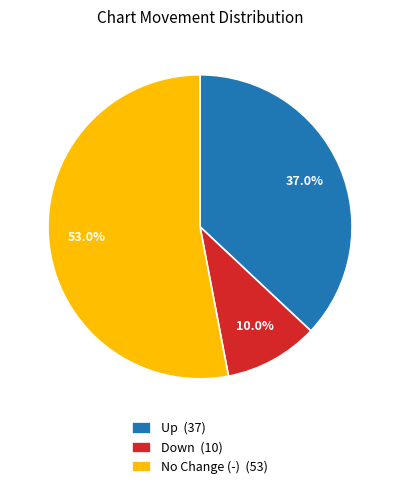

What portion of the pie excludes Down (10)?

90.0%